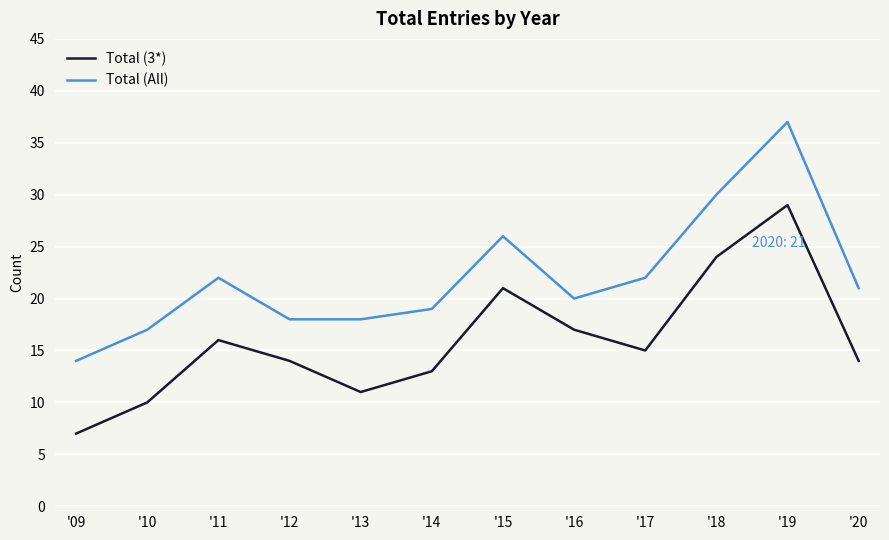

What are all the series names shown in the legend?

Total (3*), Total (All)